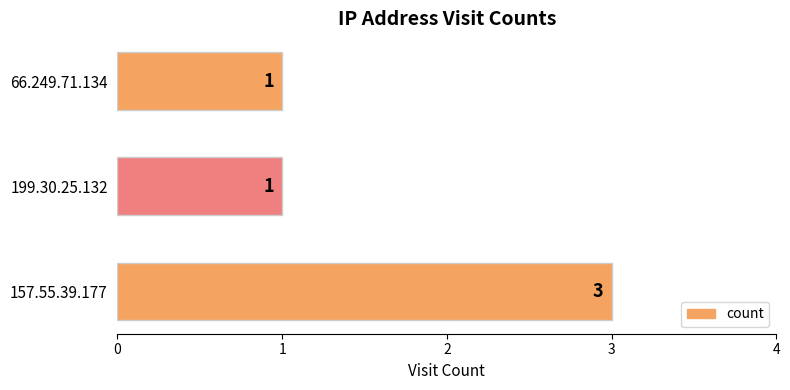

True or false: the data shows 3 at 157.55.39.177.

True